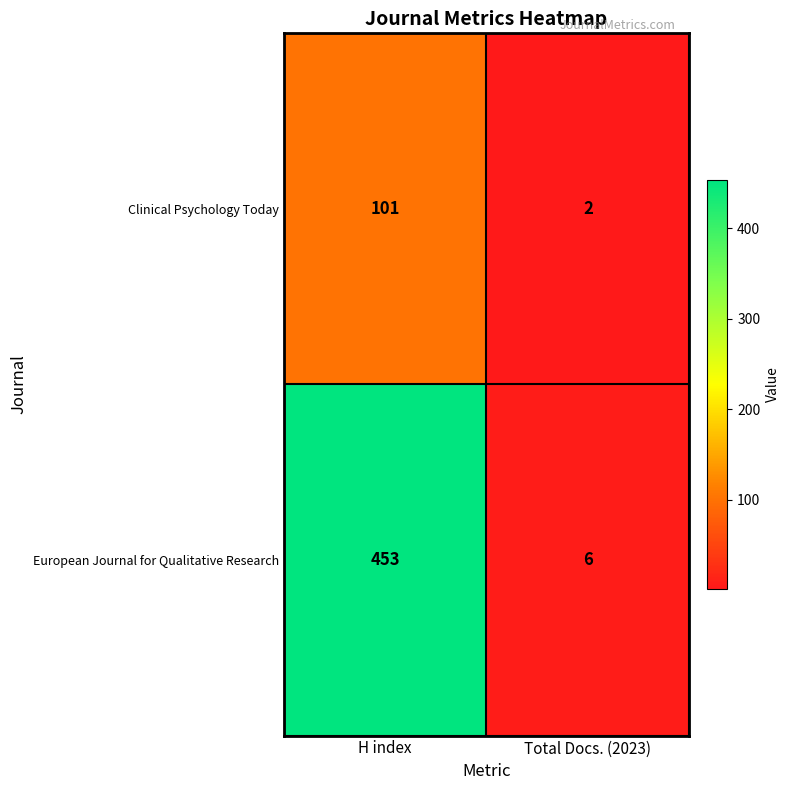

At how many categories does at least one series exceed 73?

1